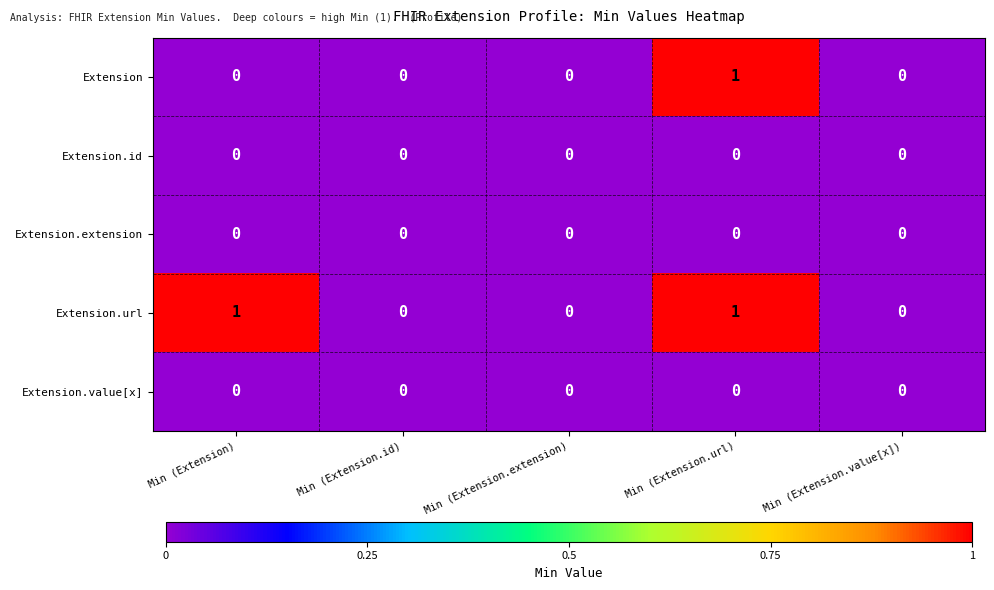

What is the difference between the highest and lowest values at Min (Extension.url)?

1